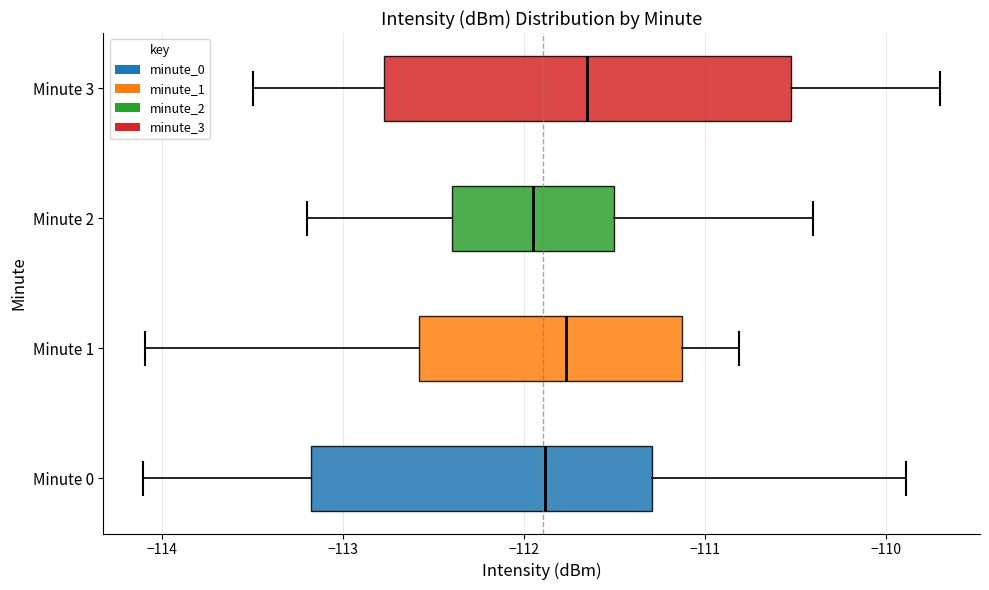

Comparing the boxes themselves (not the whiskers), which one is the widest?

Minute 3